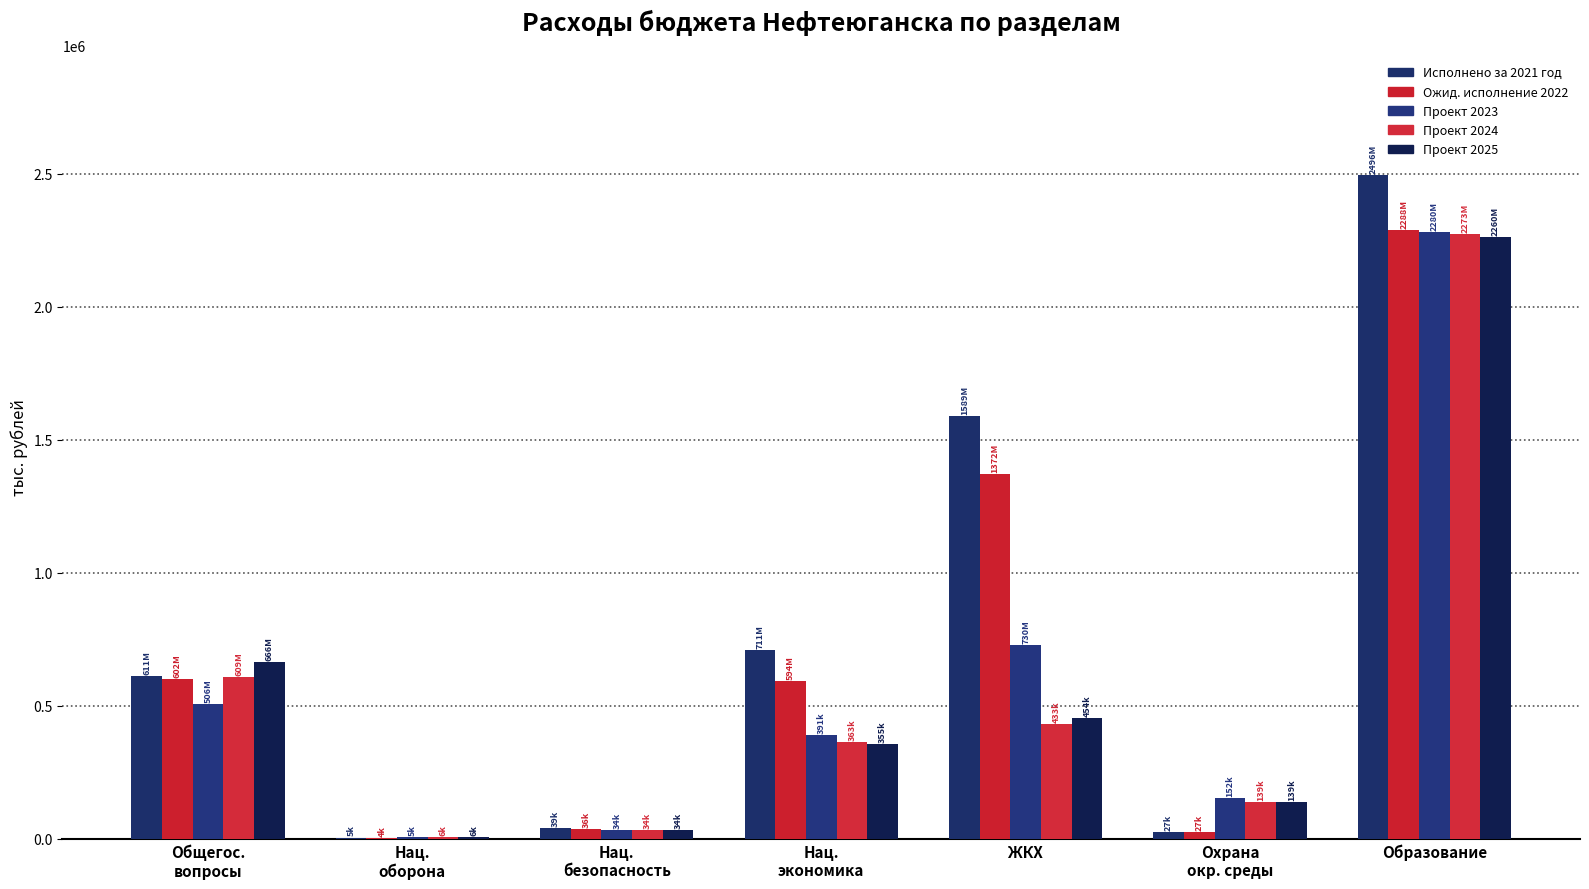

How many categories are shown in the chart?

7